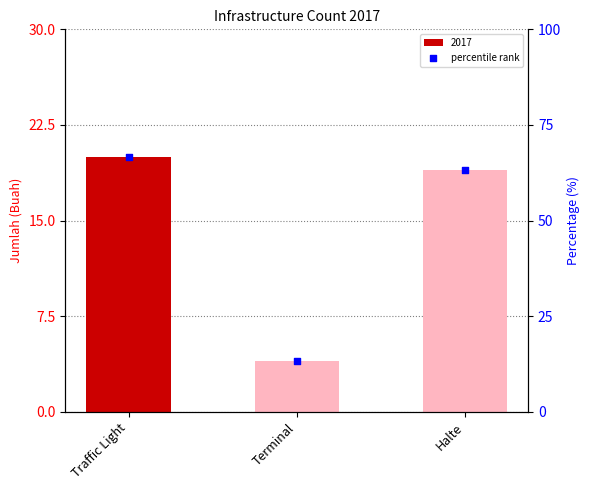

What is the ratio of the value at Halte to the value at Traffic Light?

1.0